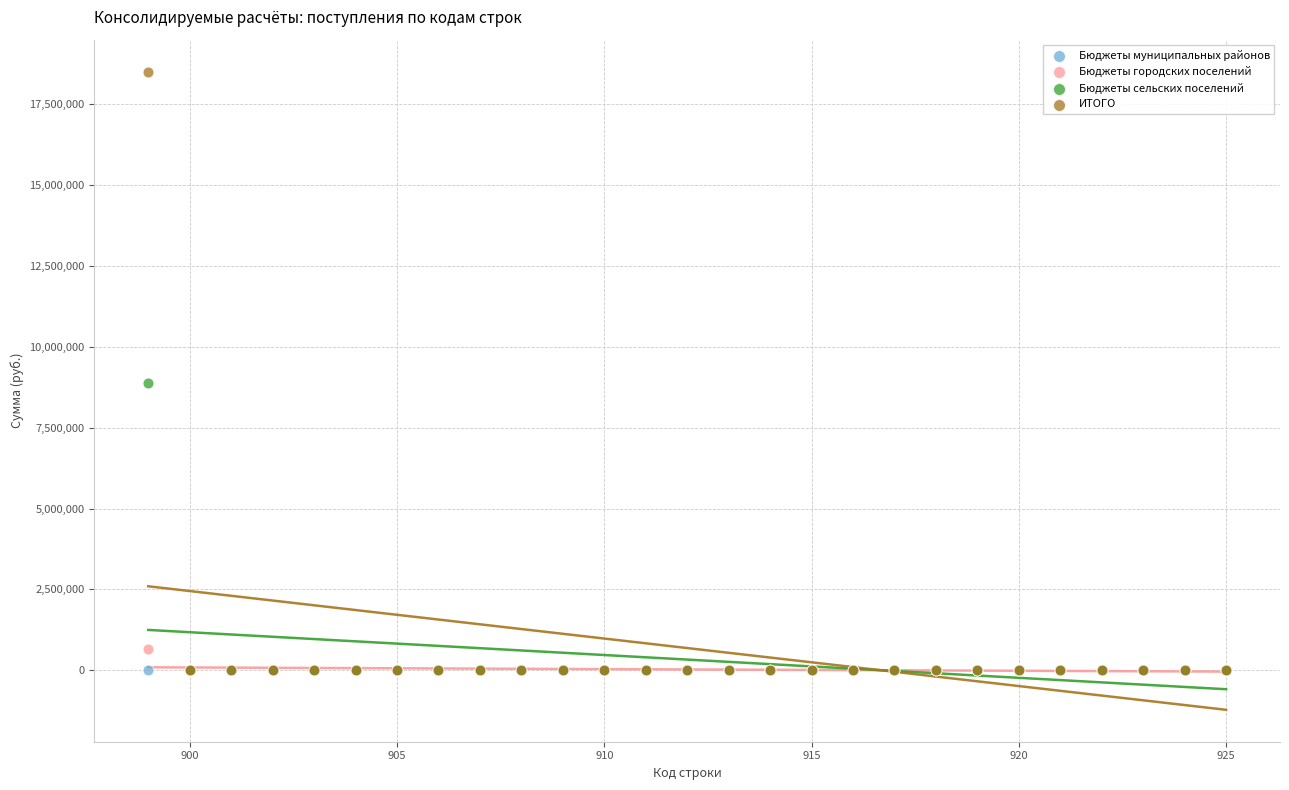

What are all the series names shown in the legend?

Бюджеты муниципальных районов, Бюджеты городских поселений, Бюджеты сельских поселений, ИТОГО